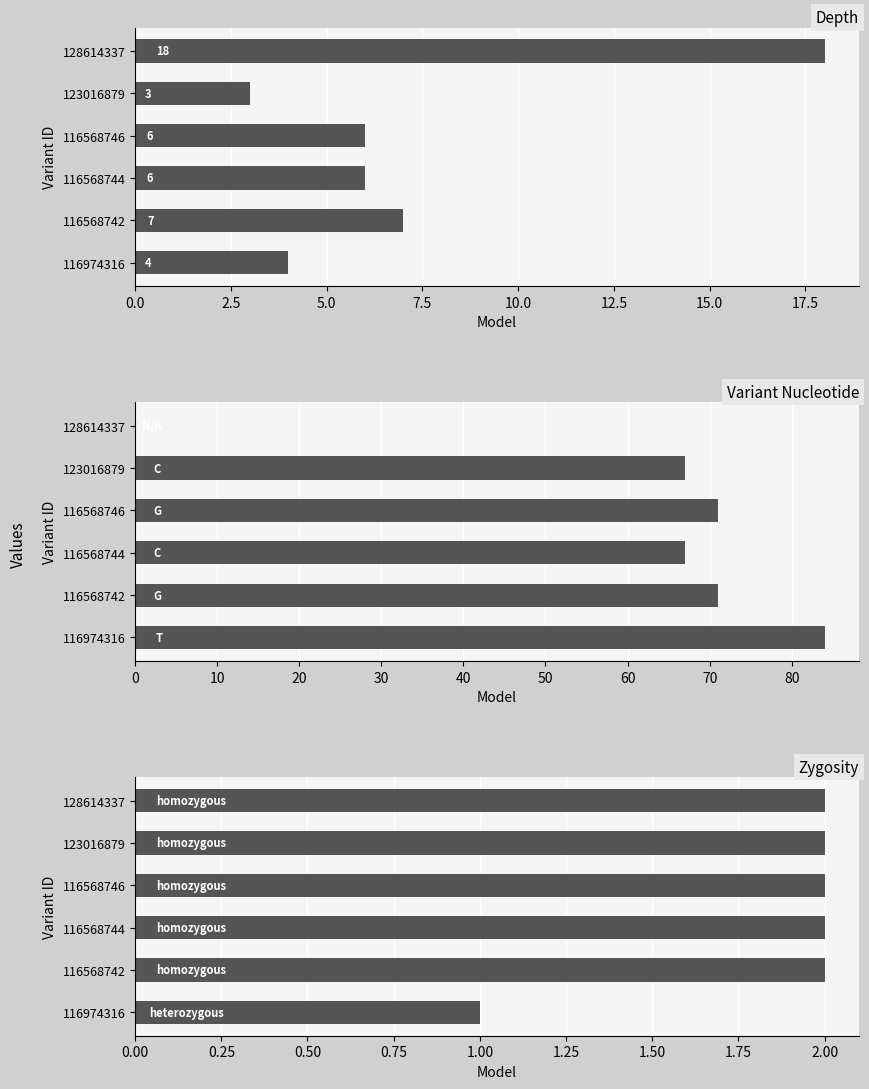

What is the highest value of the Depth series?

18